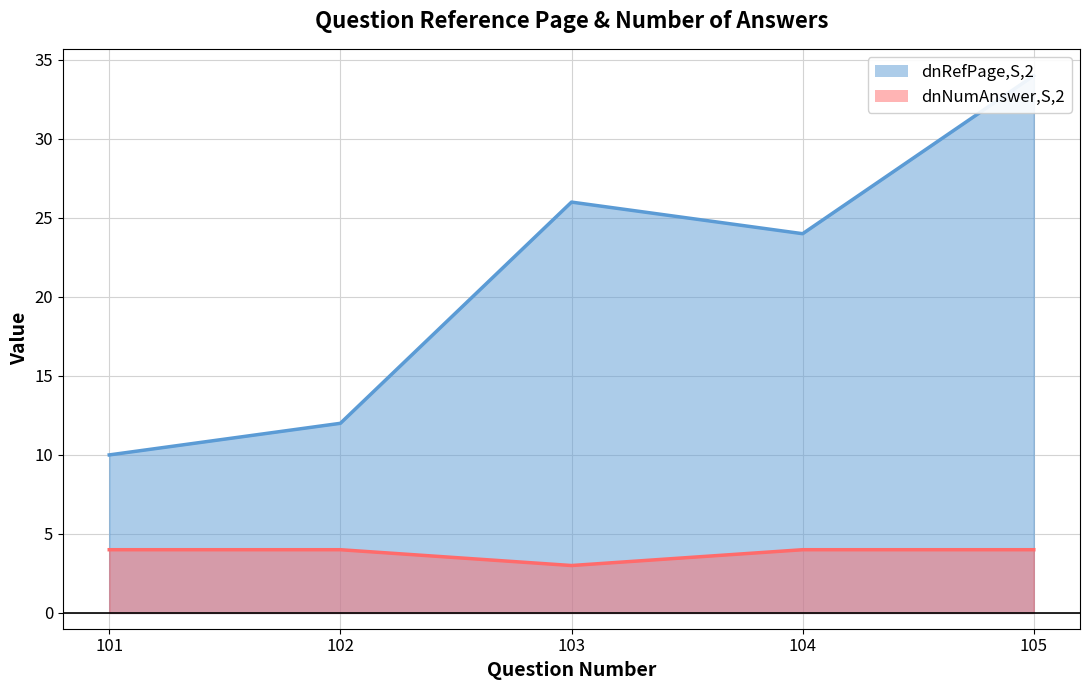

How many lines are shown in the chart?

2